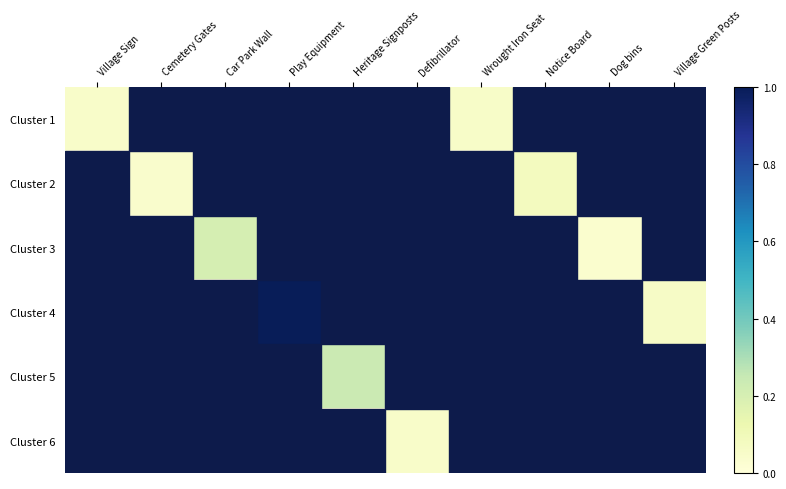

At which category is the sum across all series the highest?

Play Equipment